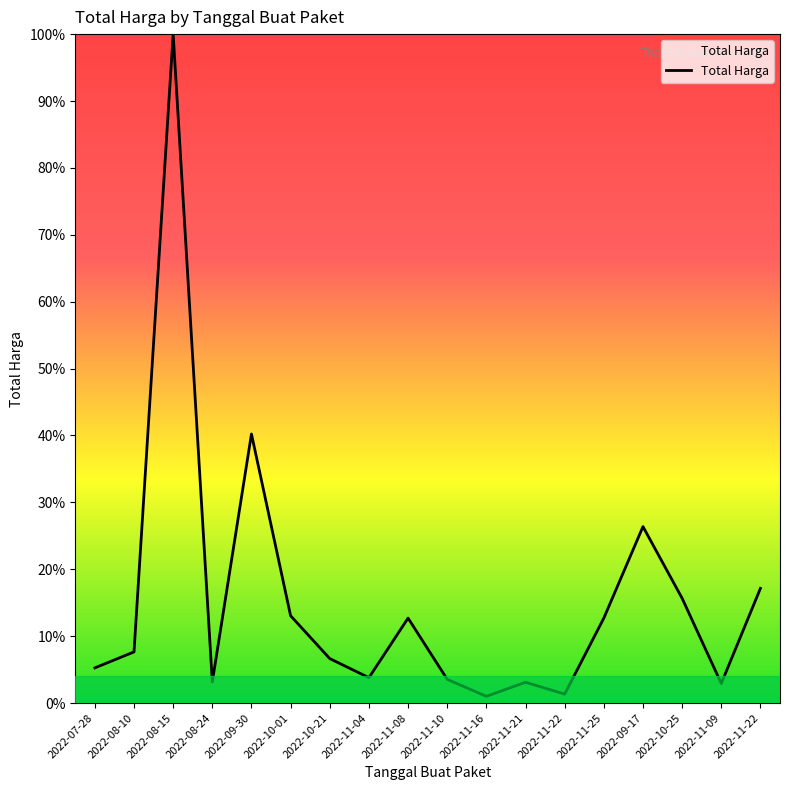

What is the change in value from 2022-08-10 to 2022-11-22?

+0.1